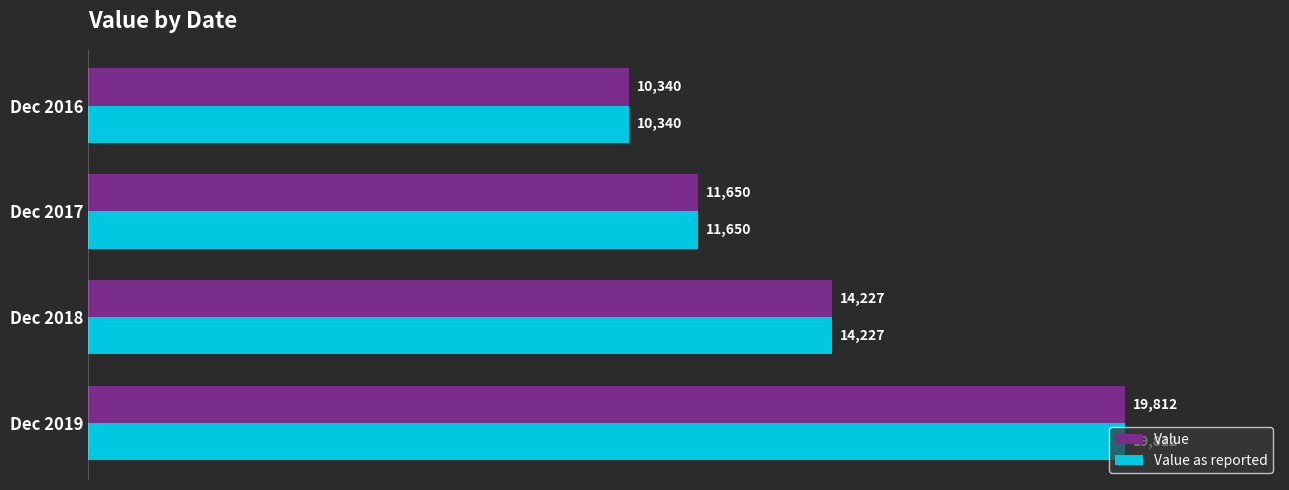

At which label is Value closest to 15076?

Dec 2018